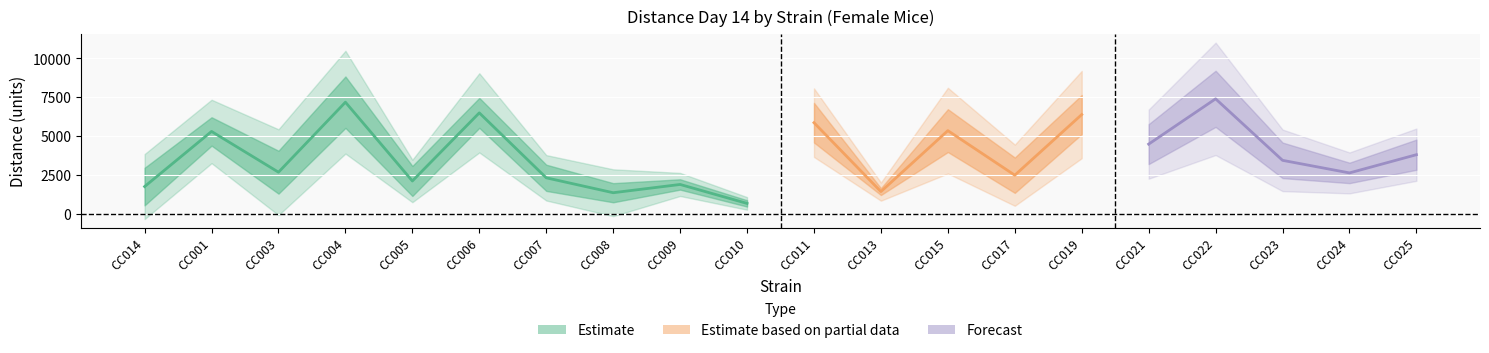

What is the sum of all minval values?

30004.4